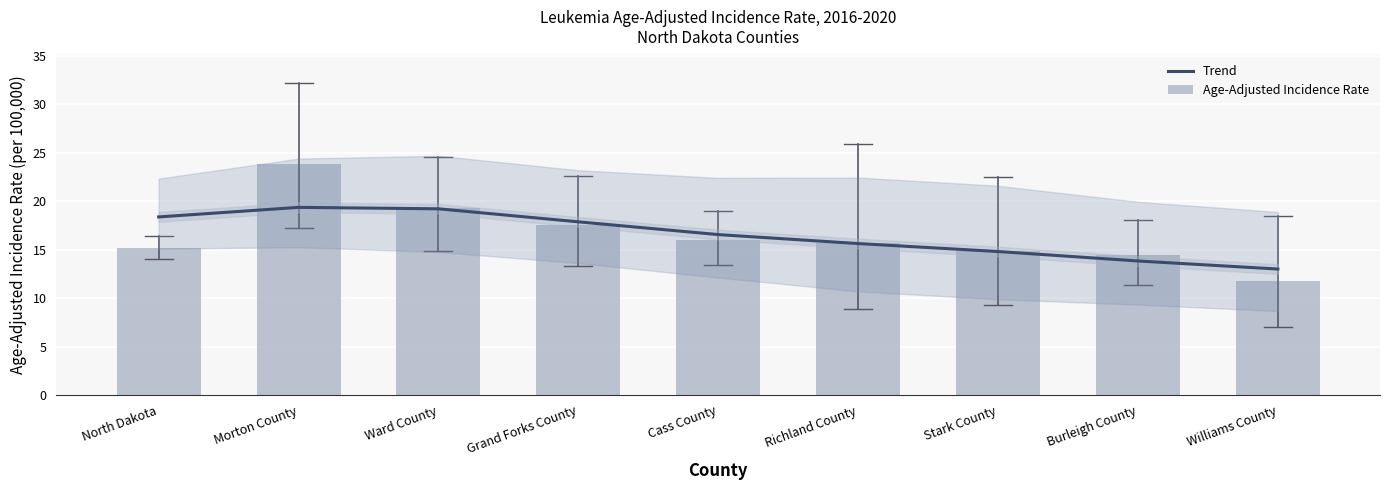

At which label is Trend closest to 16?

Richland County